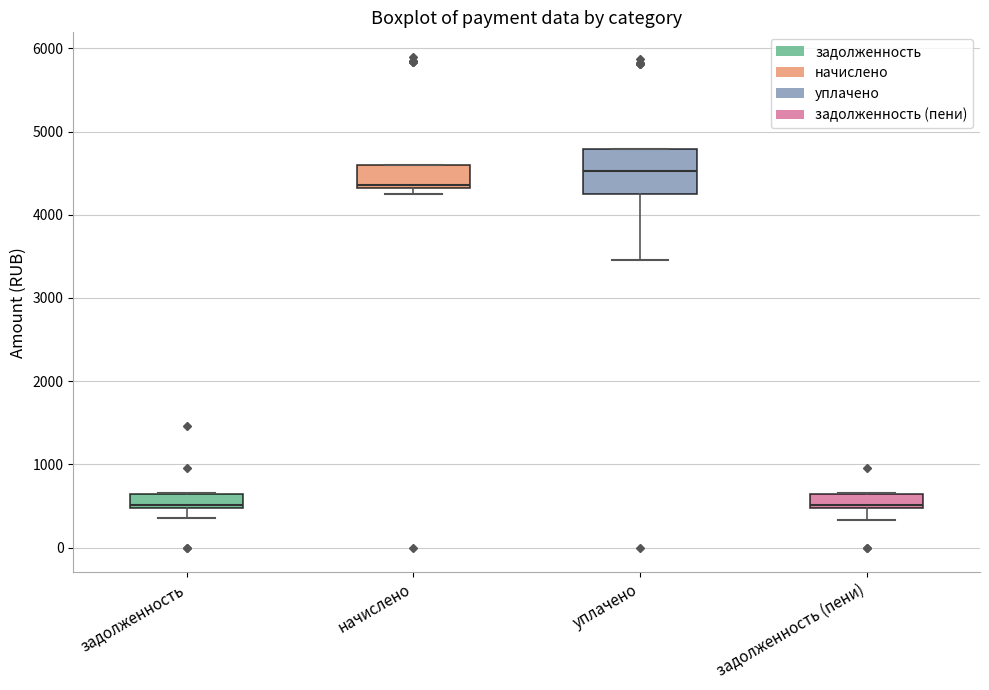

Reading left to right, transcribe this box plot: for each box, give where its median line is, the range the box spans, and where its two whiskers end, as read against the y-axis. The values are not printed on the chart, so give them approximately, as read against the axis.

задолженность: median 500 (just above the box's lower edge), box 500 to 600, whiskers 400 to 700
начислено: median 4400, box 4300 to 4600, whiskers 4300 (just below the box's lower edge) to 4600
уплачено: median 4500, box 4200 to 4800, whiskers 3500 to 4800
задолженность (пени): median 500 (just above the box's lower edge), box 500 to 600, whiskers 300 to 700